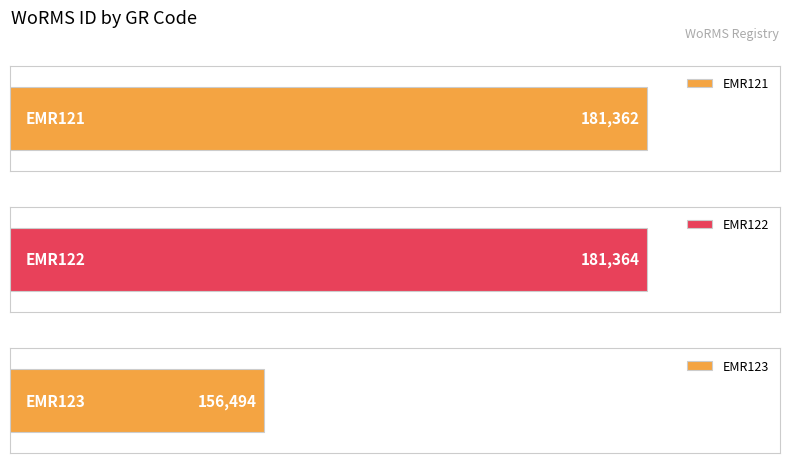

Is it true that the value at EMR121 is 108996?

False